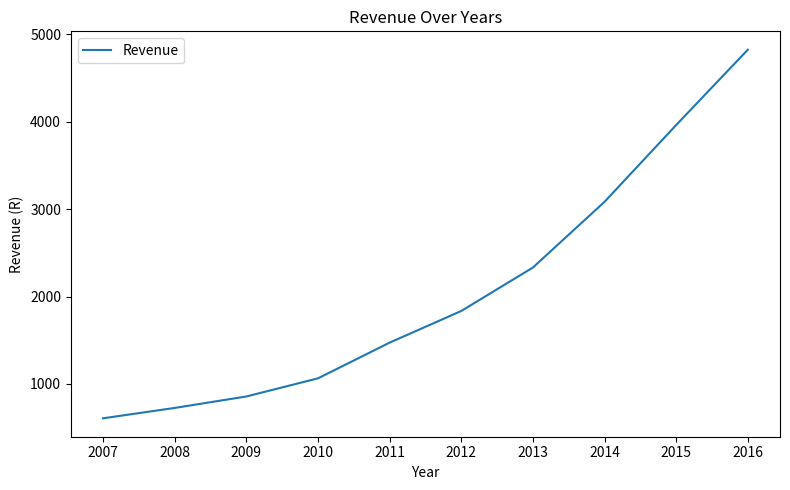

Reading left to right, what are all the values shown in this chart?

2007=606.6	2008=725.2	2009=856.4	2010=1063.9	2011=1472.7	2012=1834.9	2013=2332.1	2014=3084.4	2015=3963.3	2016=4825.3